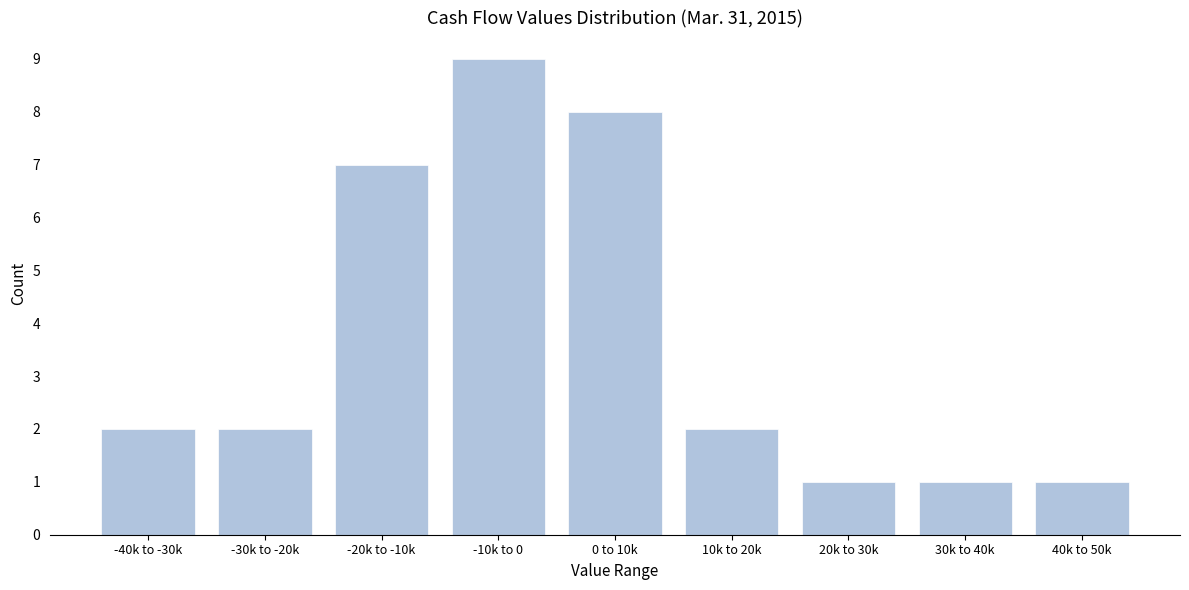

Reading left to right, transcribe all the data shown in this chart.

2	2	7	9	8	2	1	1	1